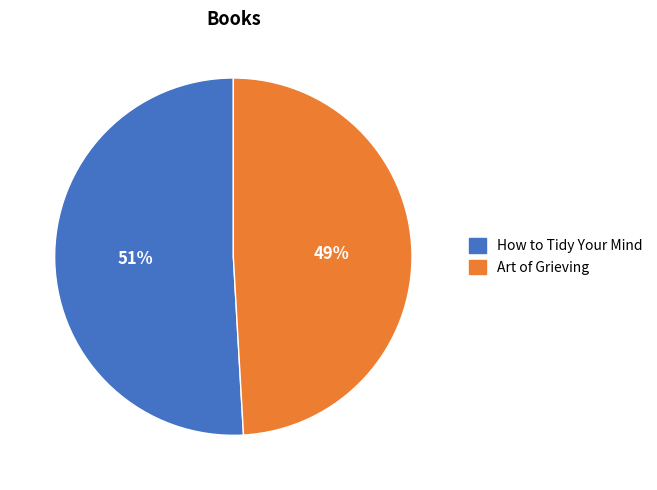

How many slices are in this pie chart?

2